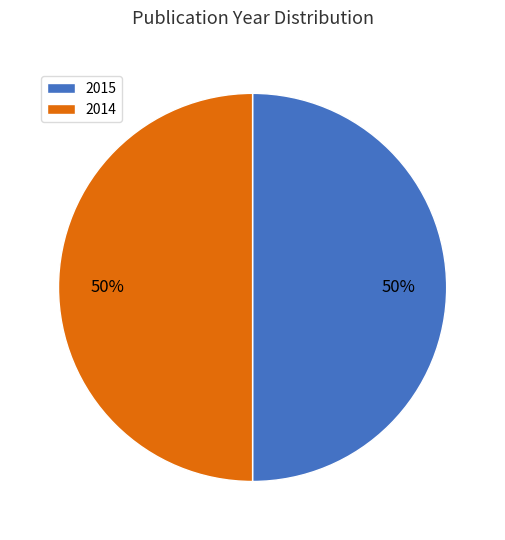

To the nearest percent, what is the combined percentage of 2015 and 2014?

100%